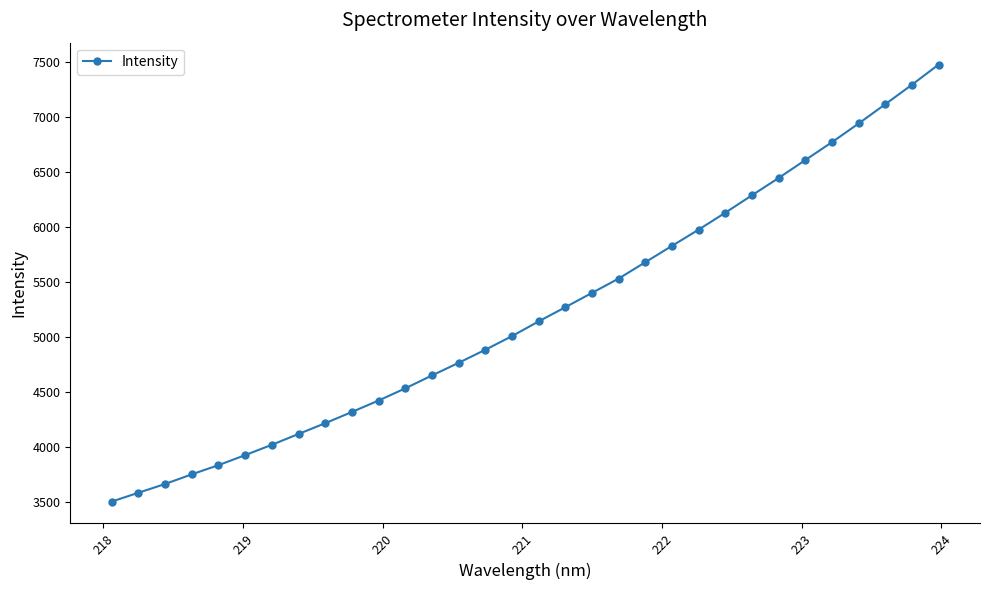

What is the sum of all values?

167064.6